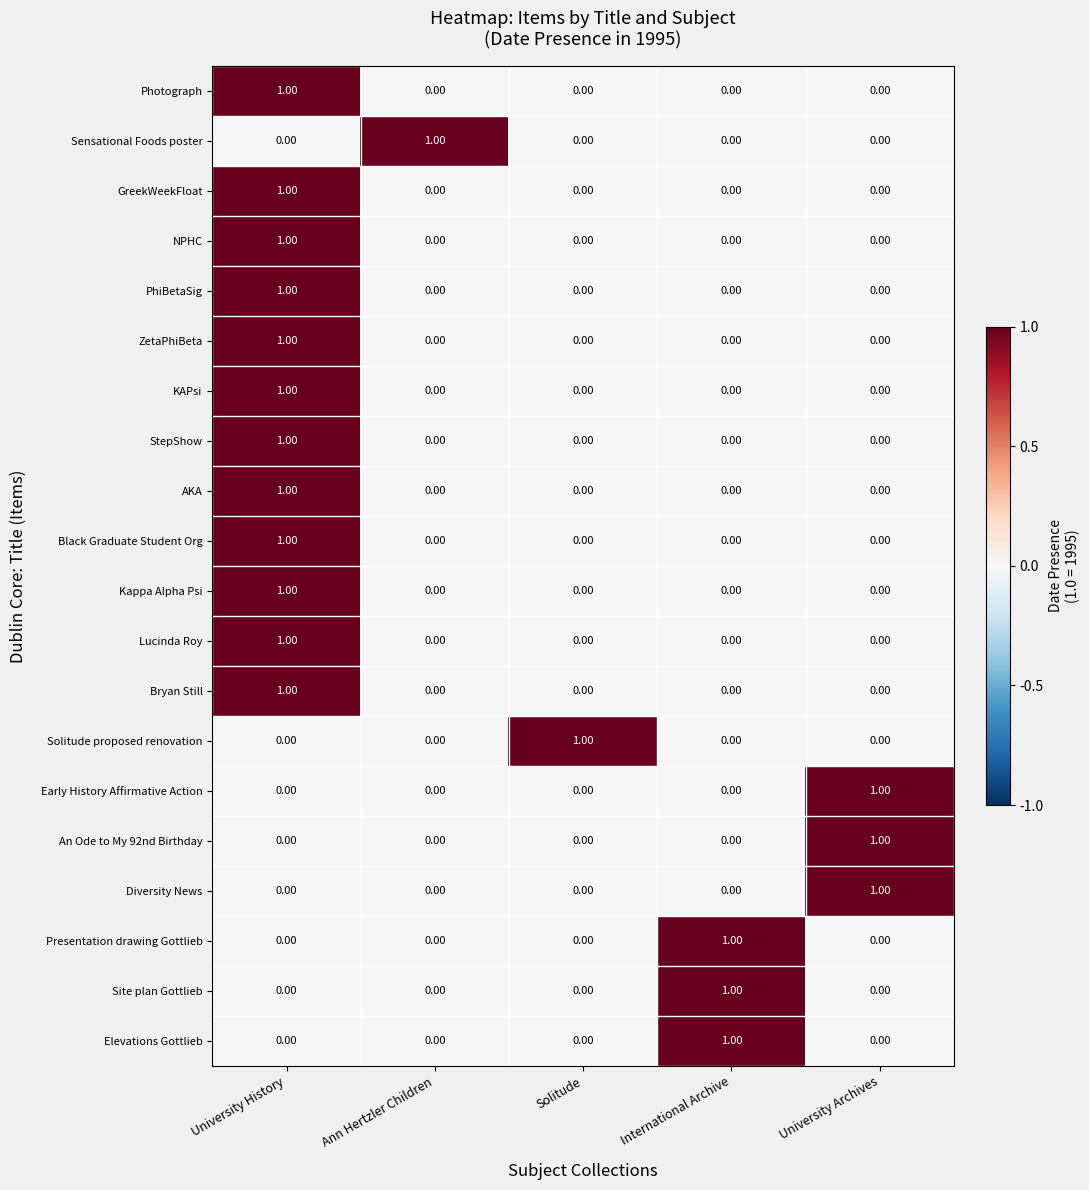

Which category has the highest value in the Photograph series?

University History